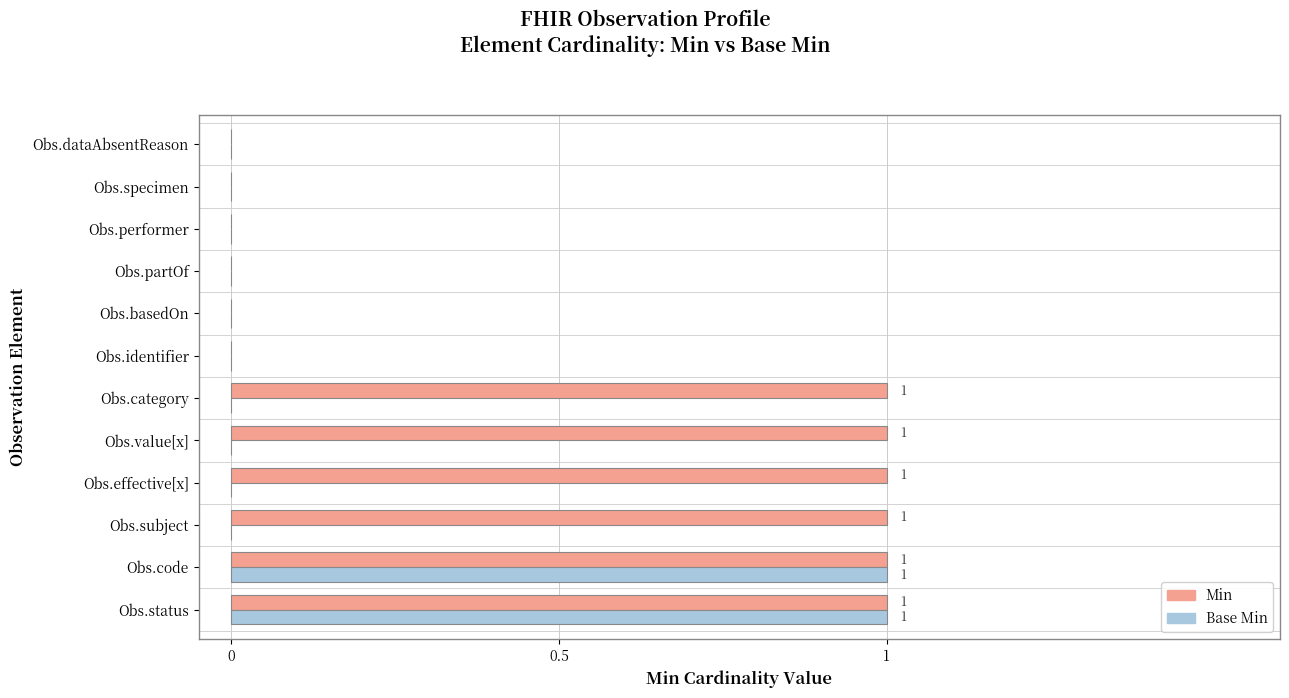

Which series has the largest total across all categories?

Min